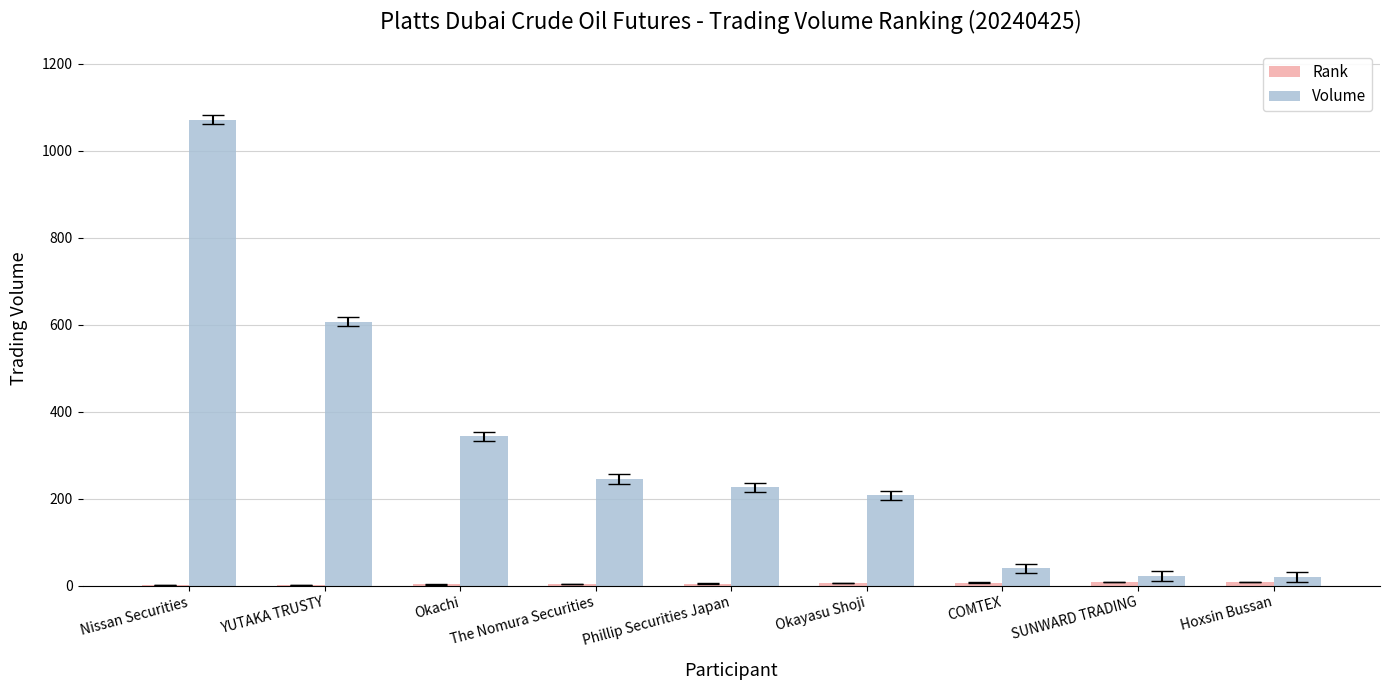

At which label is Volume closest to 545?

YUTAKA TRUSTY